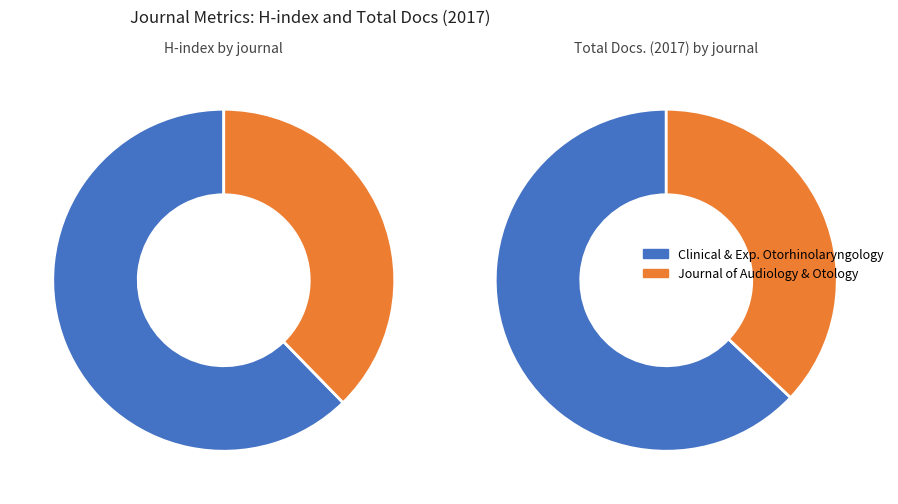

How many segments does this pie chart have?

2